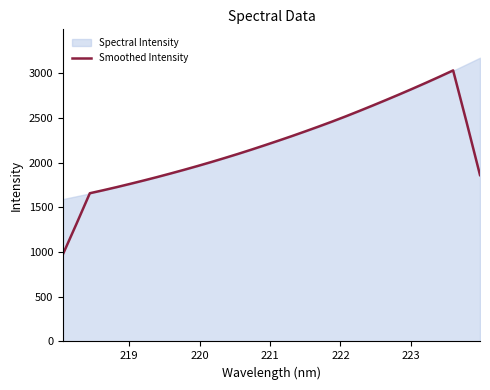

What is the maximum value for Smoothed Intensity?

3032.8